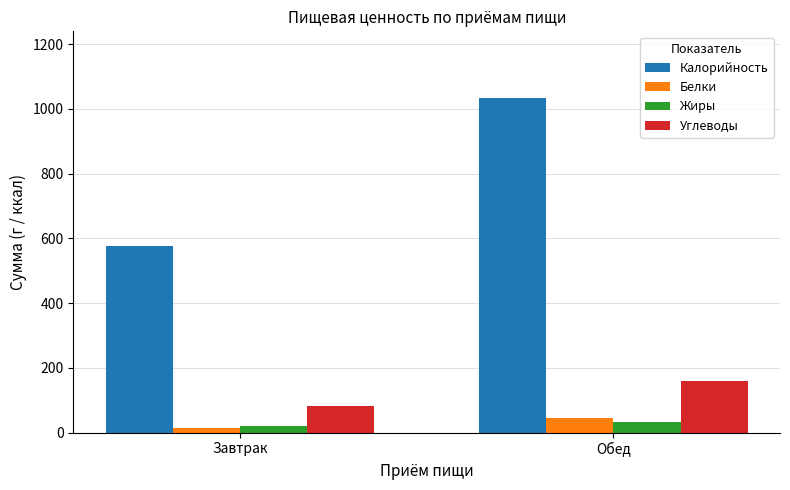

What is the approximate value of Белки at Завтрак, to the nearest 10?

10